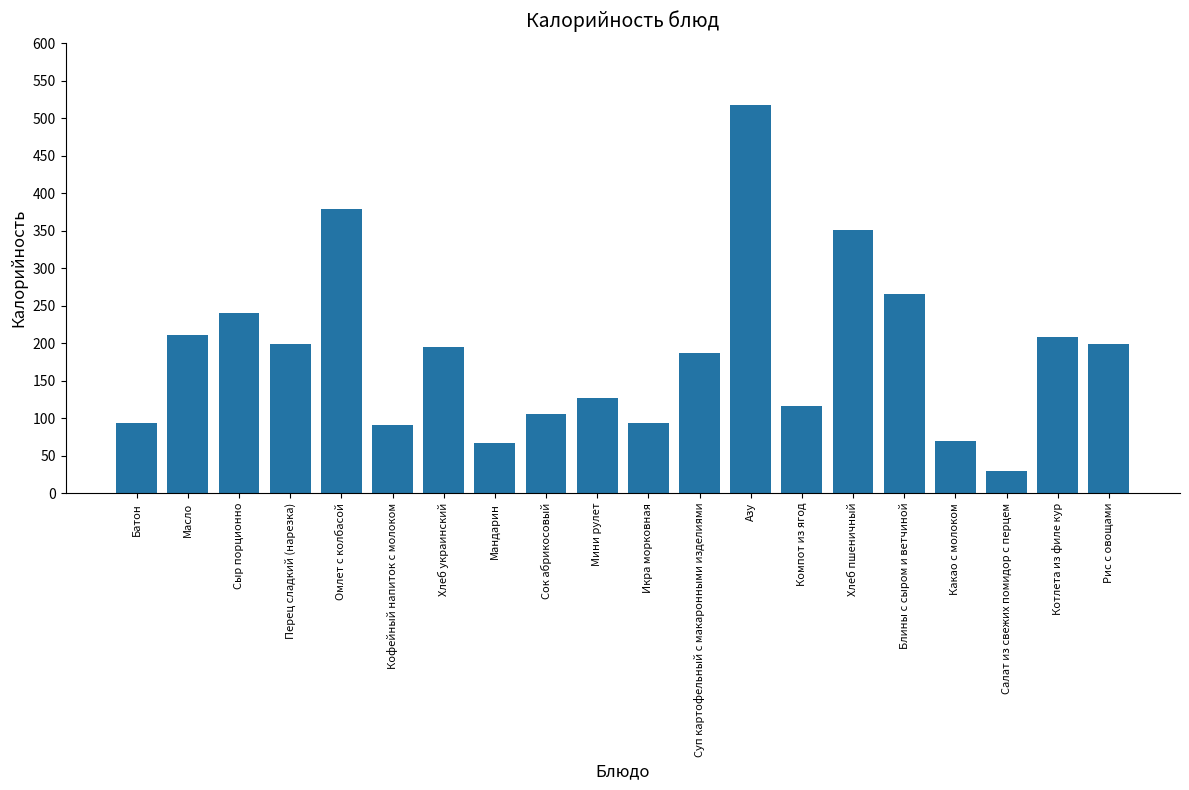

Are the bars horizontal?

No